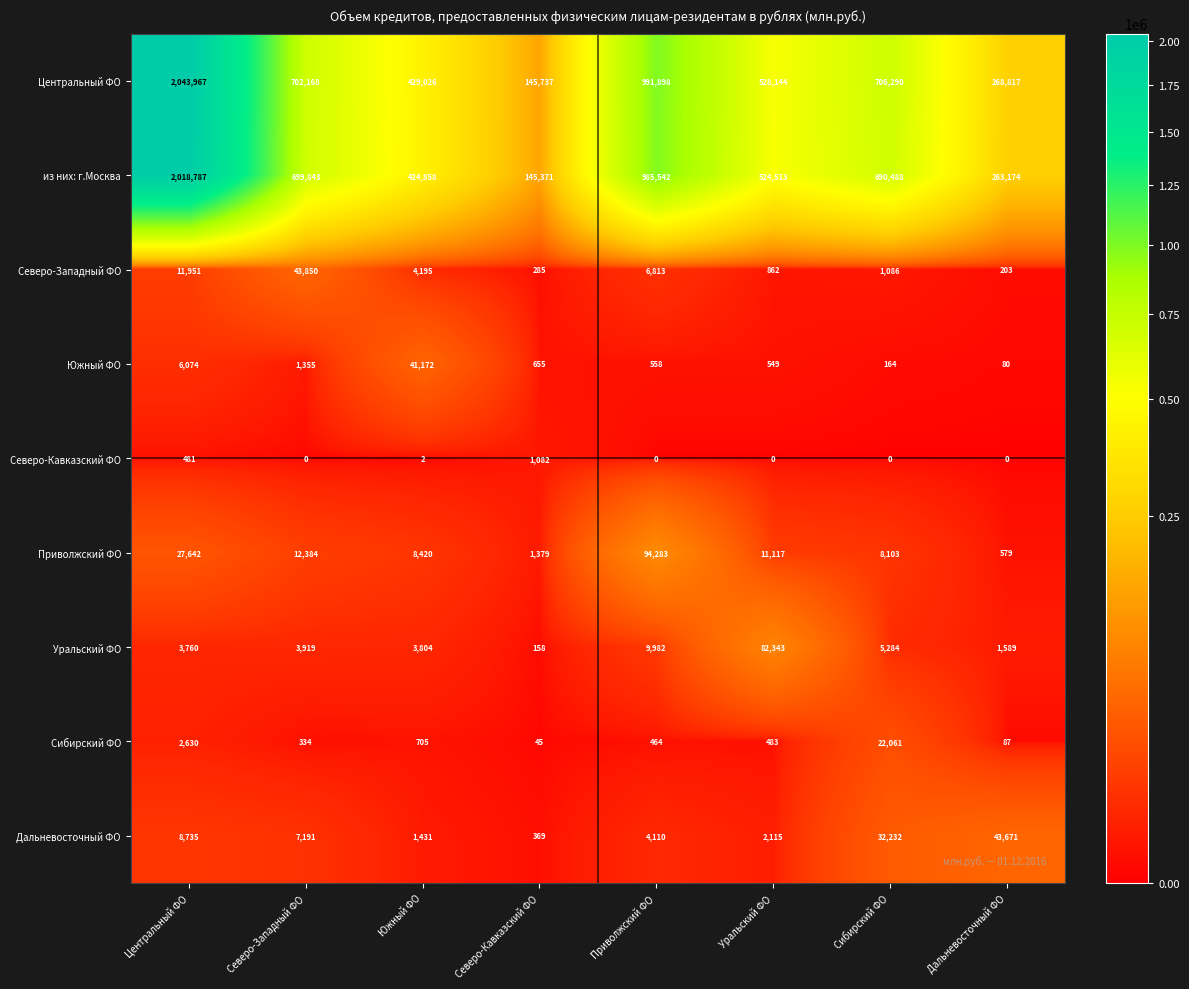

At which label is Южный ФО closest to 20626?

Центральный ФО